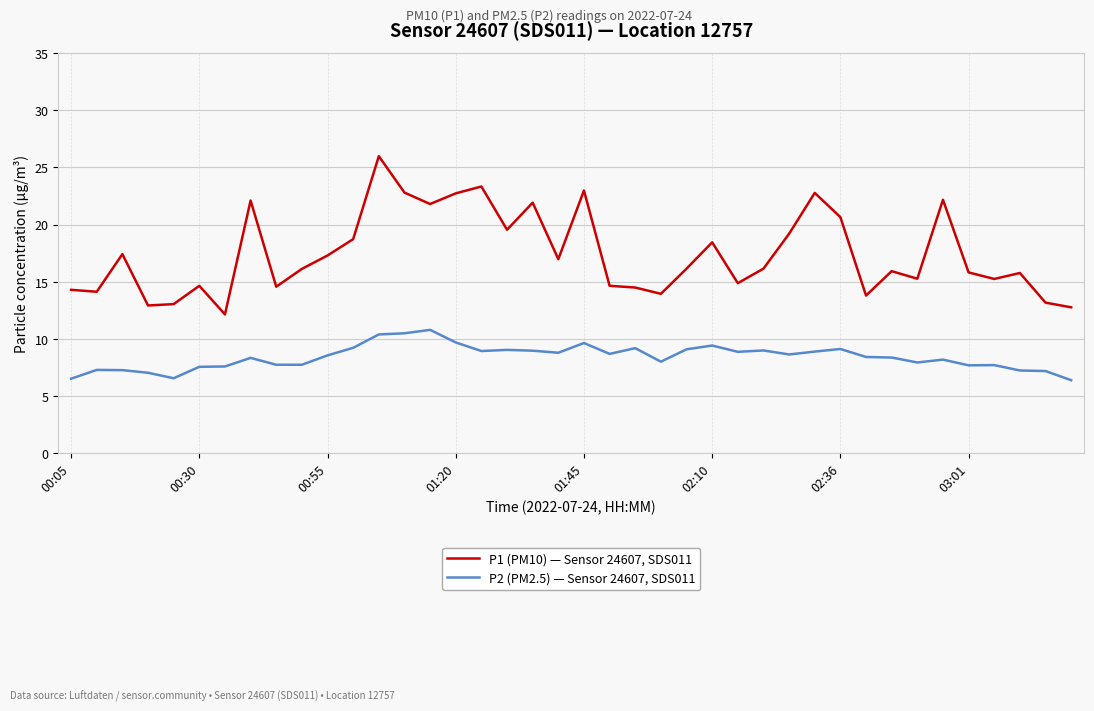

List the series in order of their peak value, lowest first.

P2 (PM2.5) — Sensor 24607, SDS011, P1 (PM10) — Sensor 24607, SDS011